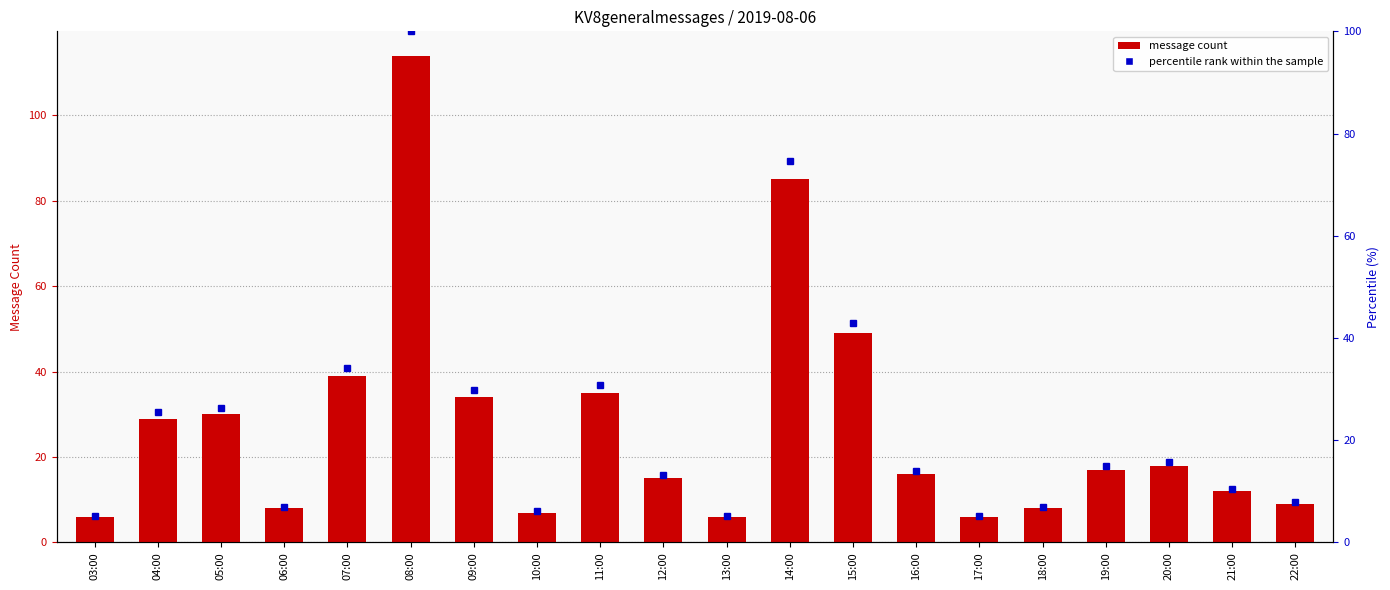

Reading left to right, list all the values displayed in this chart.

KV8generalmessages: 6.0	29.0	30.0	8.0	39.0	114.0	34.0	7.0	35.0	15.0	6.0	85.0	49.0	16.0	6.0	8.0	17.0	18.0	12.0	9.0
percentile rank within the sample: 5.3	25.4	26.3	7.0	34.2	100.0	29.8	6.1	30.7	13.2	5.3	74.6	43.0	14.0	5.3	7.0	14.9	15.8	10.5	7.9